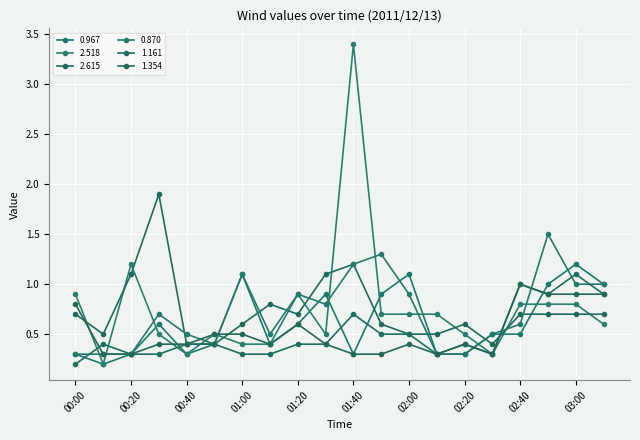

At which category is the sum across all series the highest?

01:40